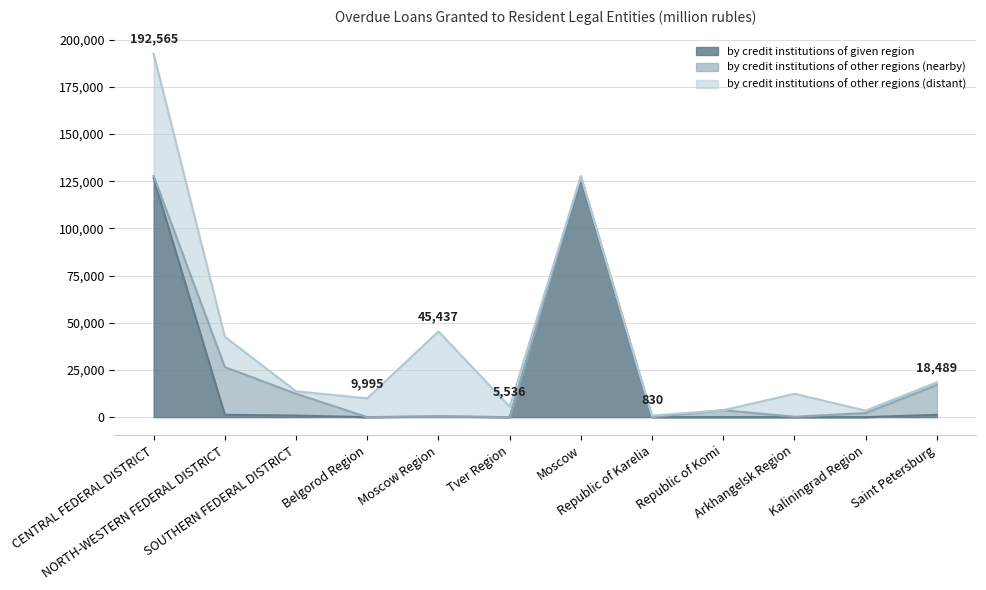

What is the sum of all by credit institutions of other regions (distant) values?

158837